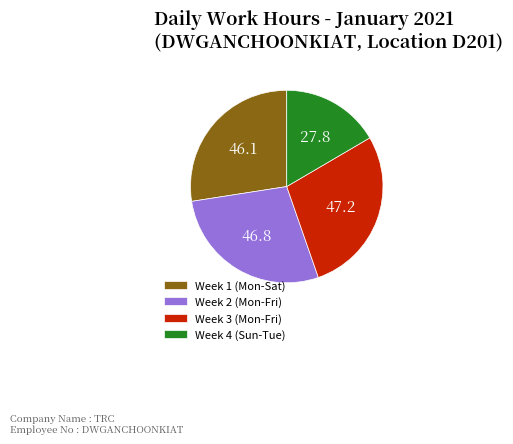

Is Week 3 (Mon-Fri) the majority of the pie?

No